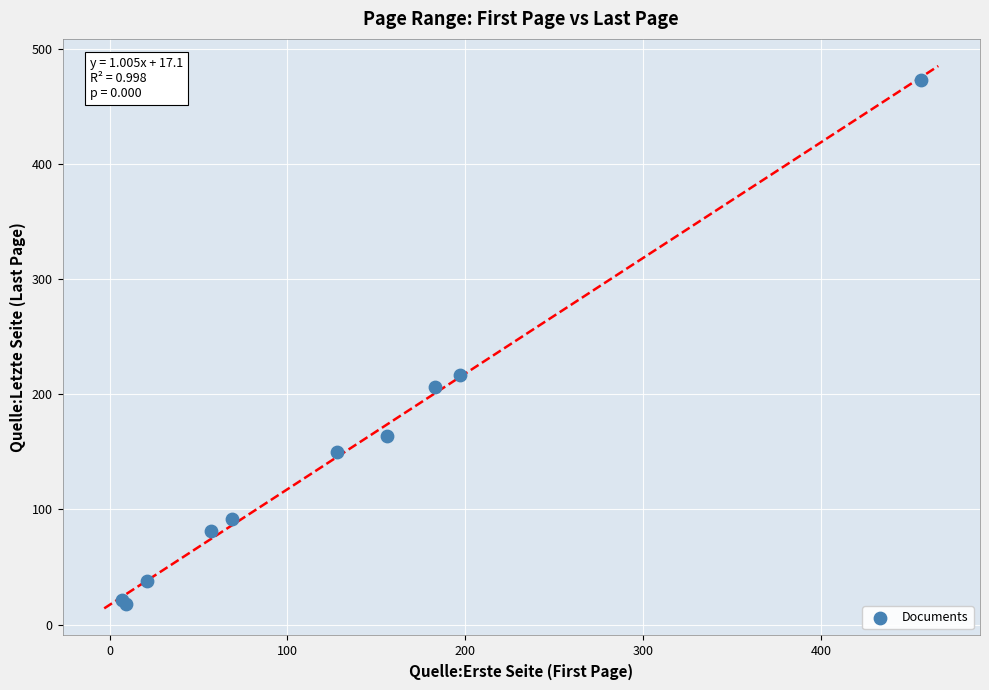

What Y value in the scatter plot is closest to 245?

217